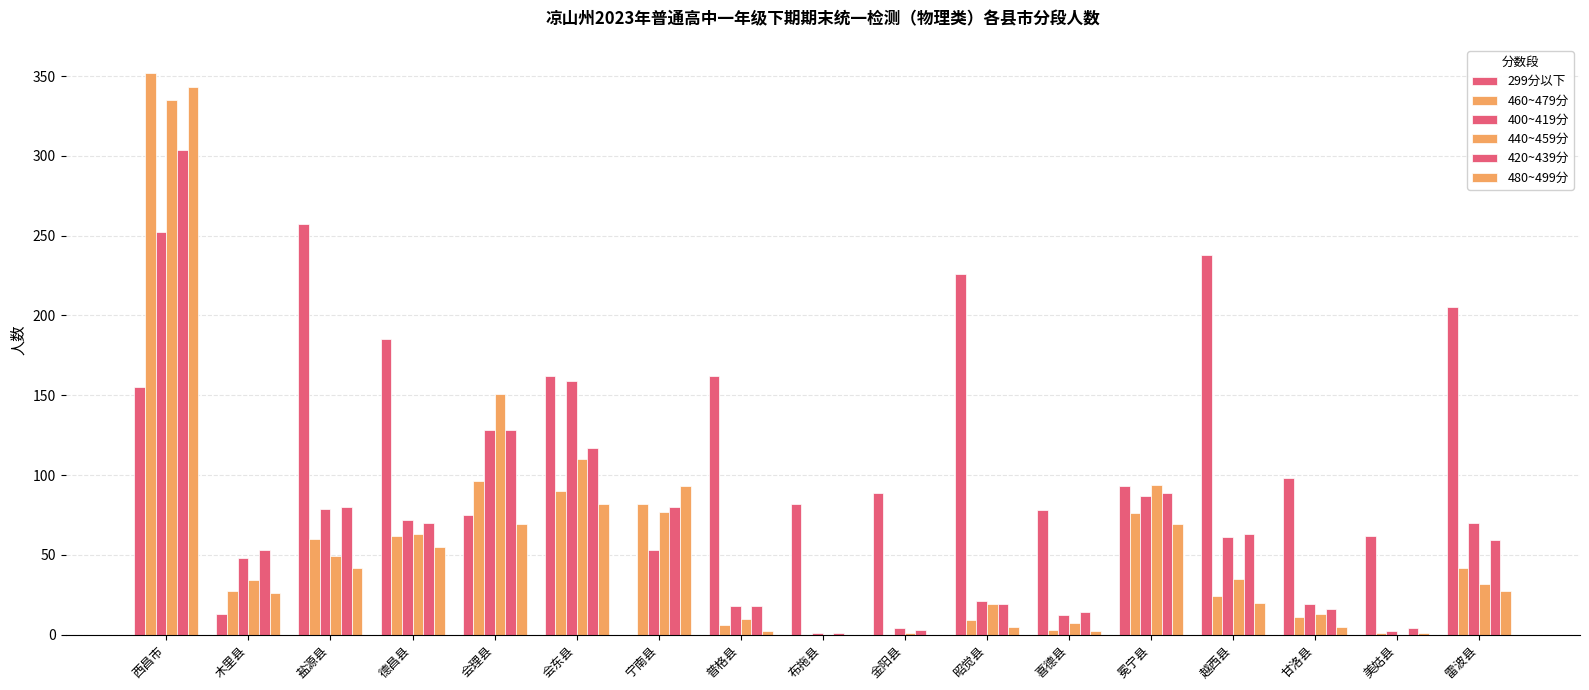

At 冕宁县, list the series in order from smallest to largest.

480~499分, 460~479分, 400~419分, 420~439分, 299分以下, 440~459分